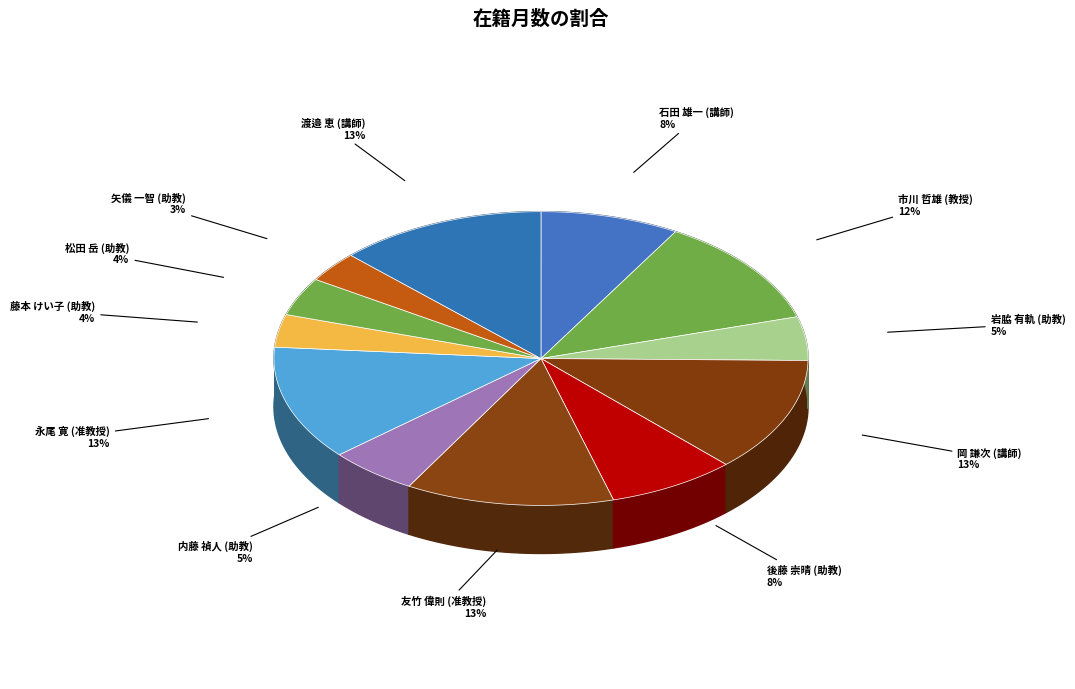

Which category has the biggest portion of the pie?

岡 謙次
(講師)